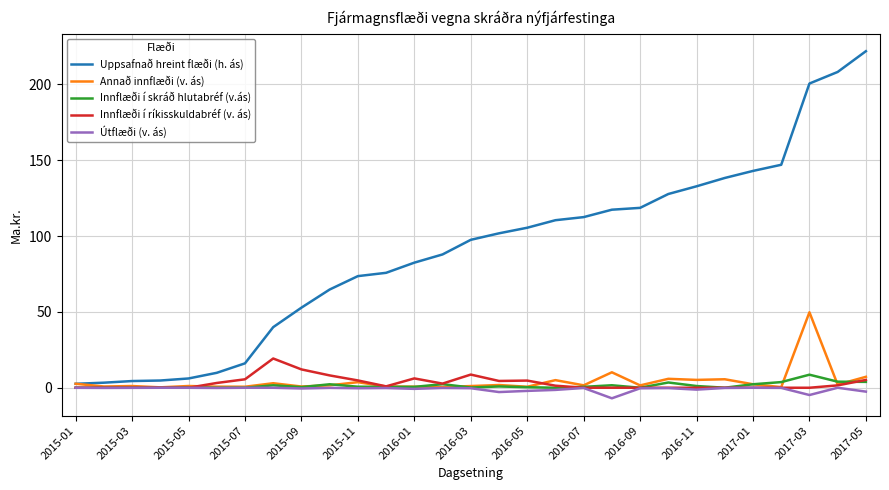

What is the greatest value displayed?

222.0